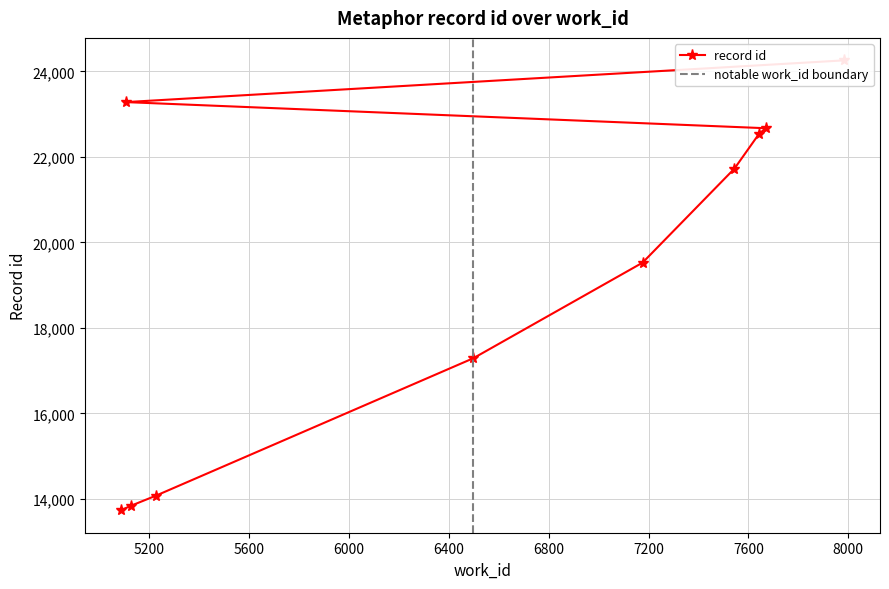

Is this an area chart (filled region under the line)?

No